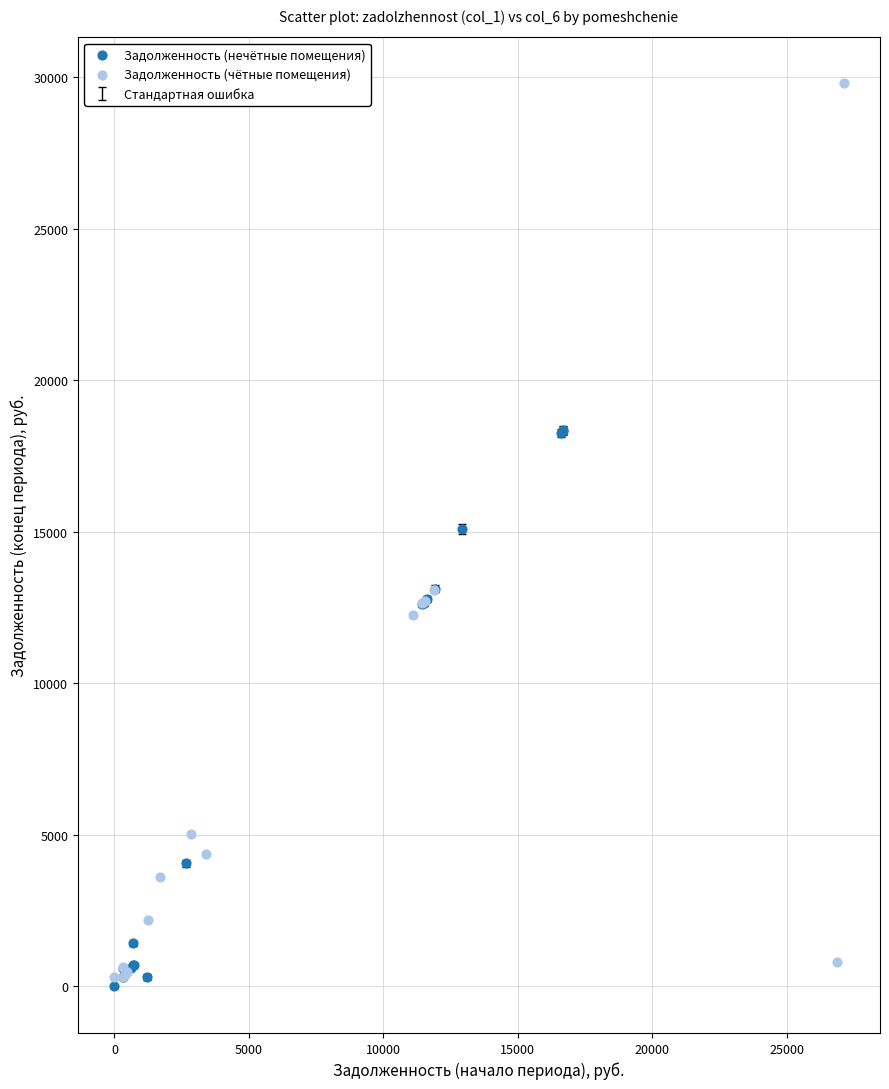

Which series reaches the minimum Y coordinate?

Задолженность (нечётные помещения)